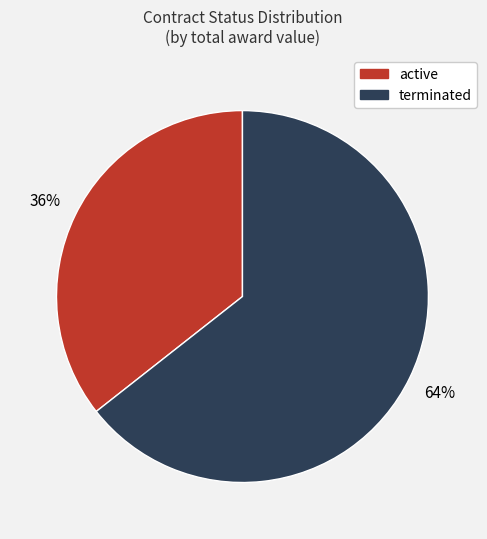

Rank the categories by value from lowest to highest.

active, terminated